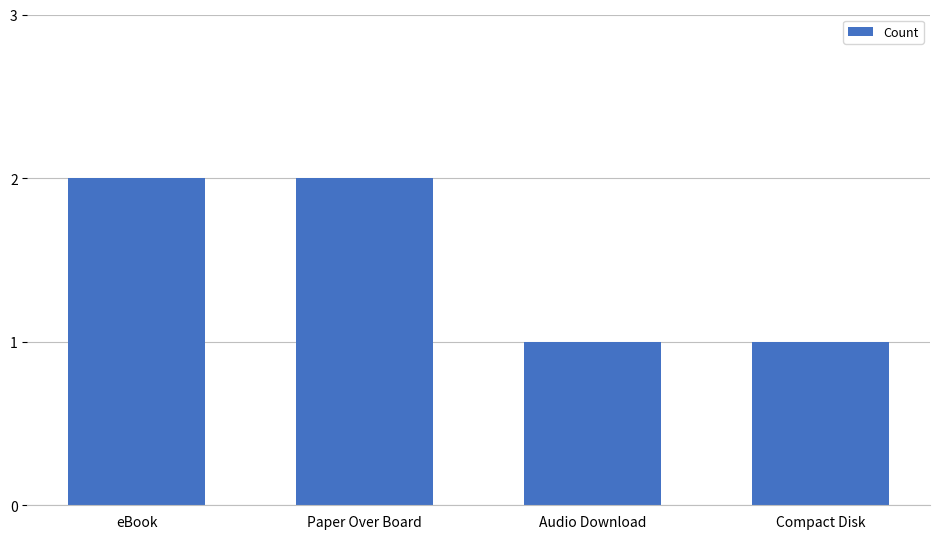

Approximately how many times larger is the value at Audio Download compared to Paper Over Board?

0.5